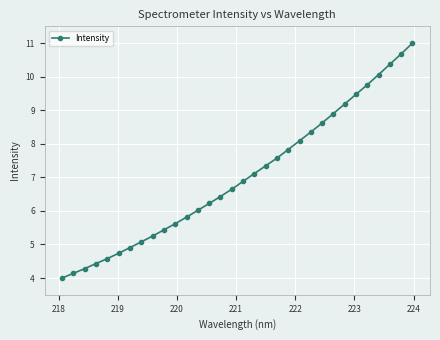

What is the maximum value shown in the chart?

11.0